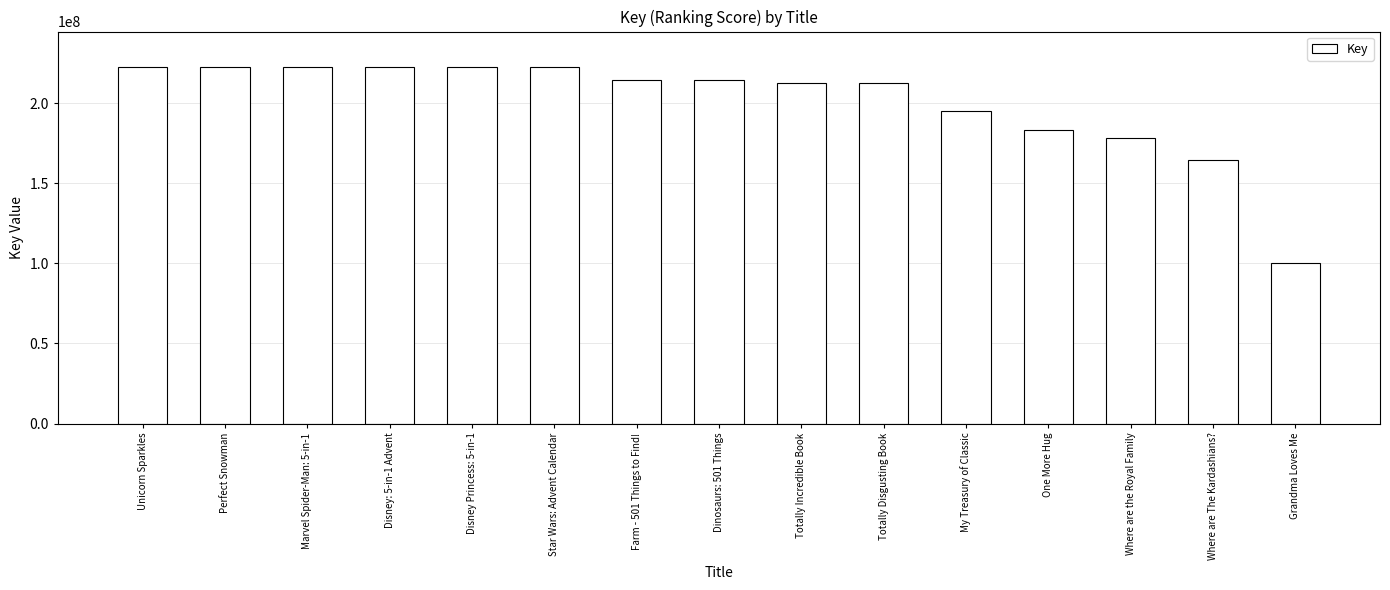

Is it true that the value at Disney: 5-in-1 Advent is 222430319?

True